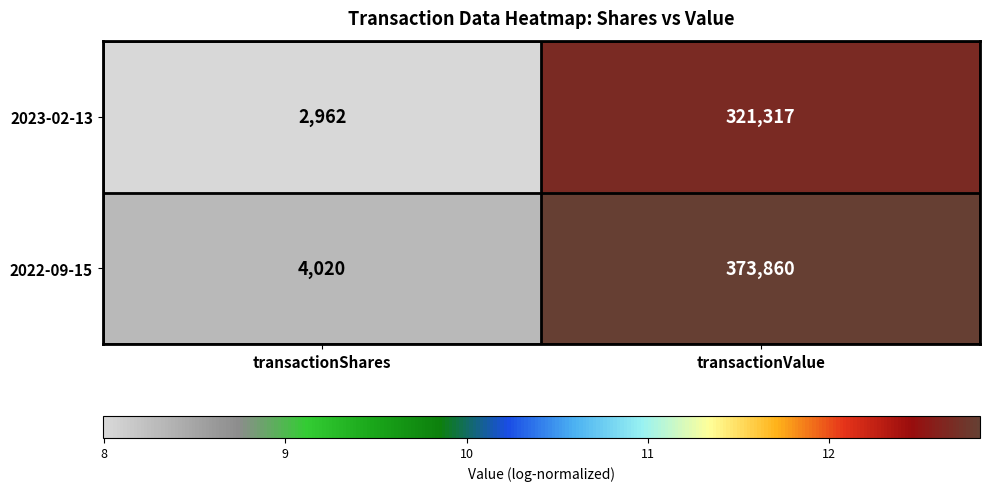

What is the sum of the 2023-02-13 values at transactionValue and transactionShares?

324279